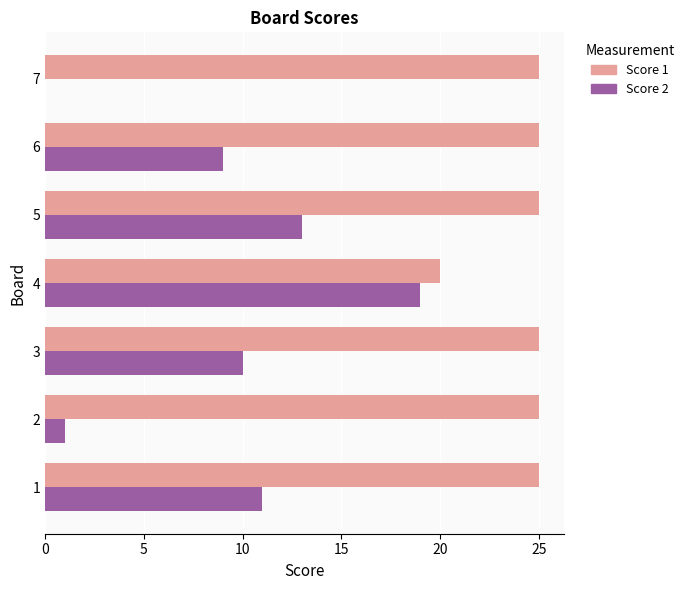

Which category has the highest value in the Score 2 series?

4